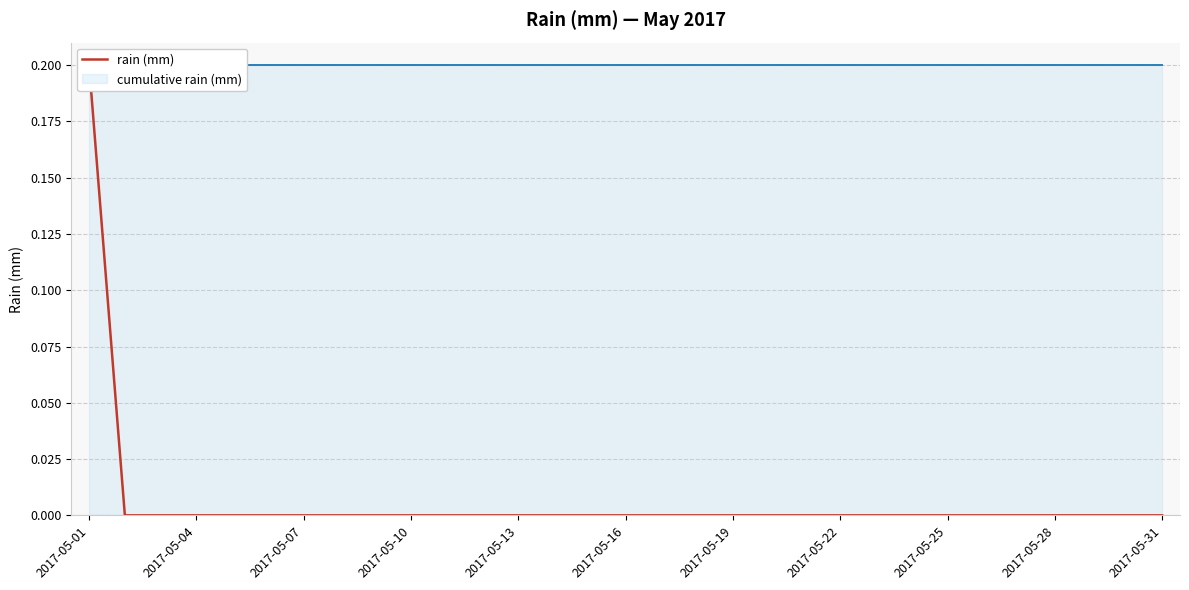

List the series in order of their overall mean, lowest first.

rain (mm), cumulative rain (mm)